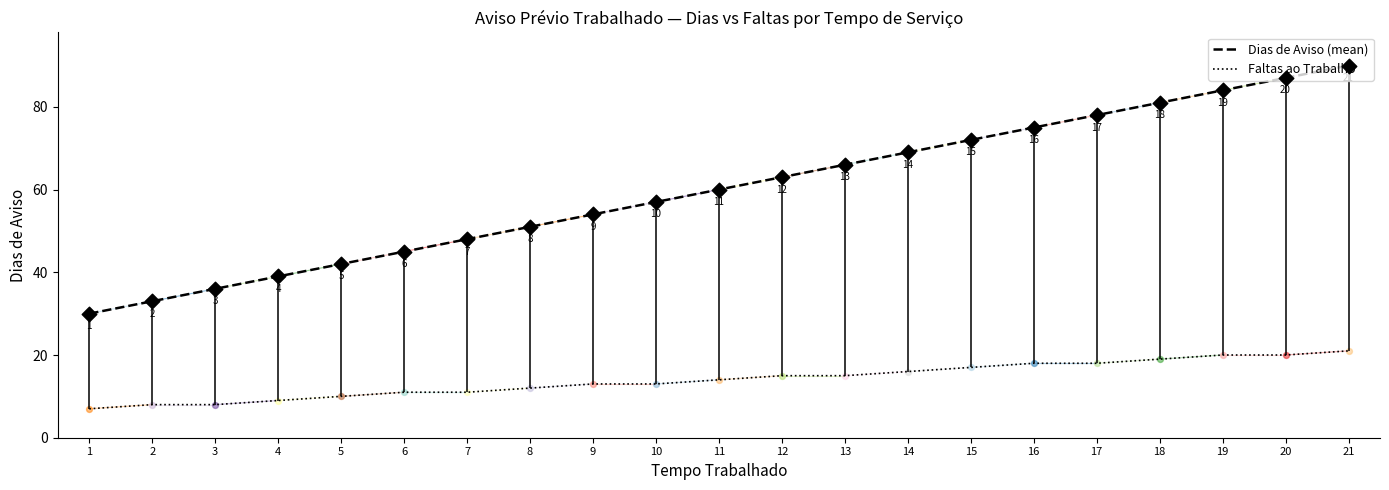

What is the total value across all series at 2?

41